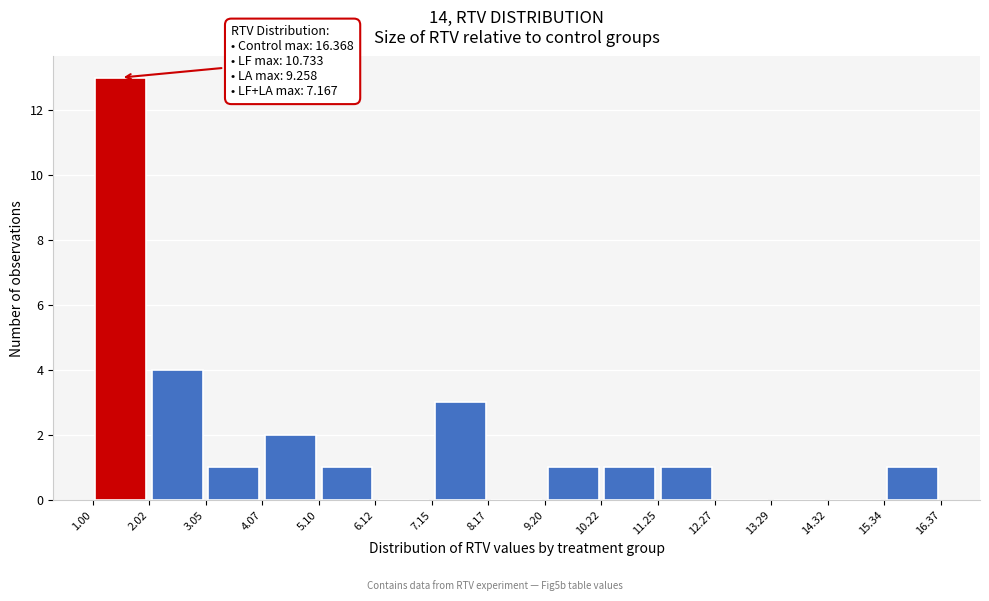

Which range on the x-axis has the tallest bar?

1.00 to 2.02